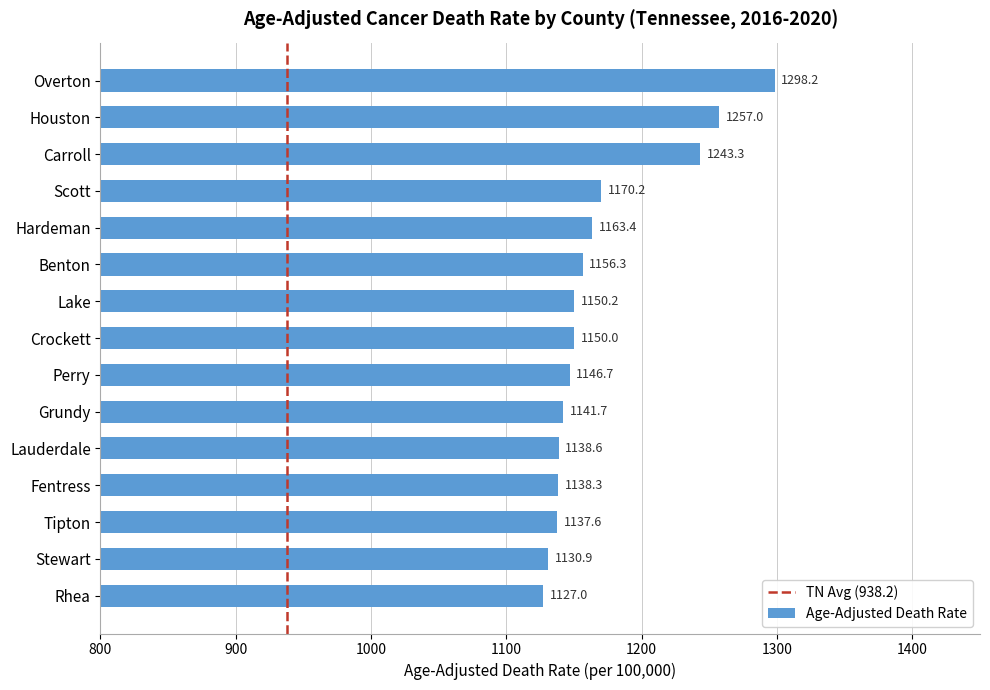

The value at Houston is 2073.1. True or false?

False